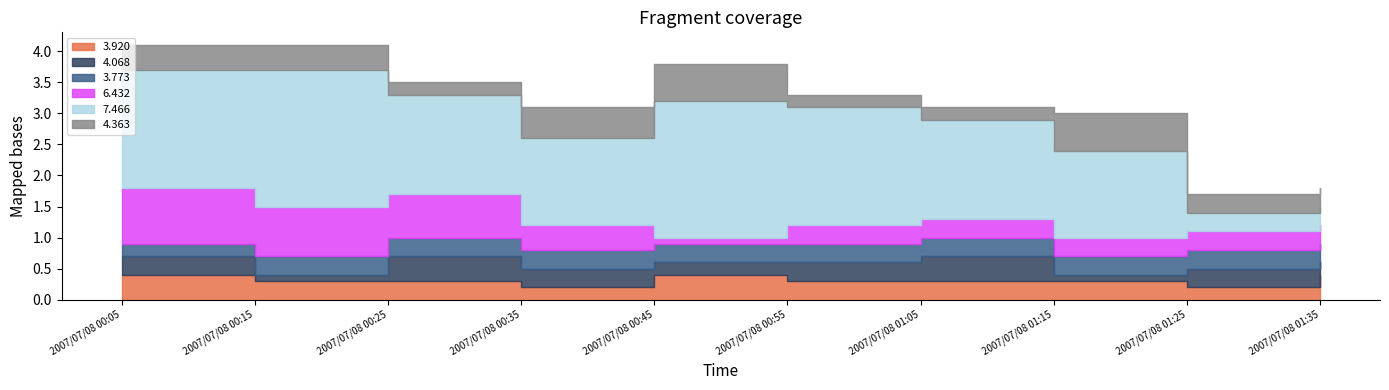

What is the difference between the highest and lowest values at 2007/07/08 01:25?

0.1